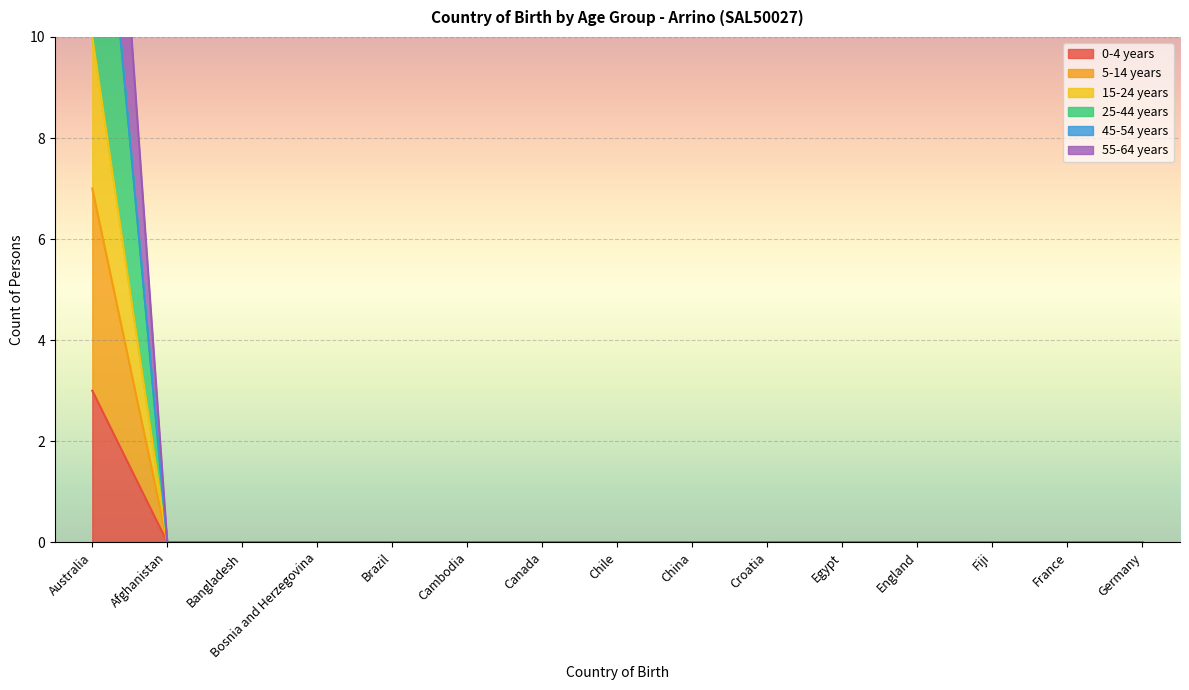

What position from the right is France?

2